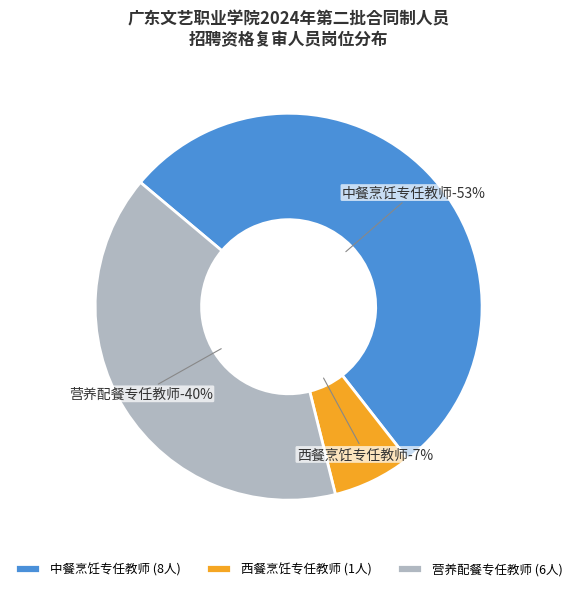

Approximately how many times larger is the value at 营养配餐专任教师 compared to 西餐烹饪专任教师?

6.0